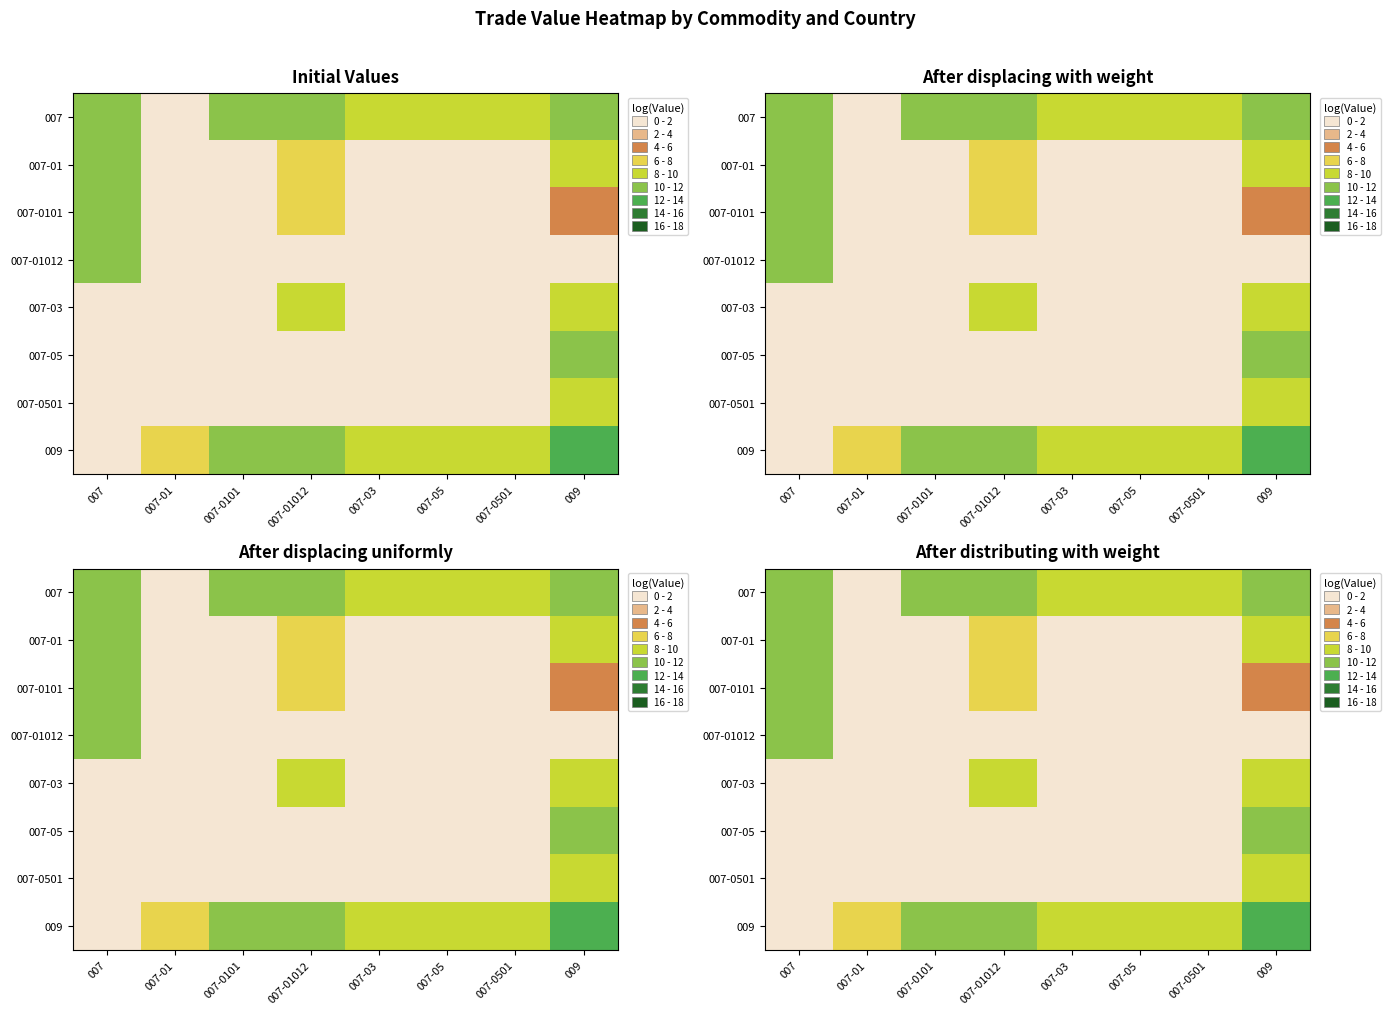

Count the number of categories in the chart.

8